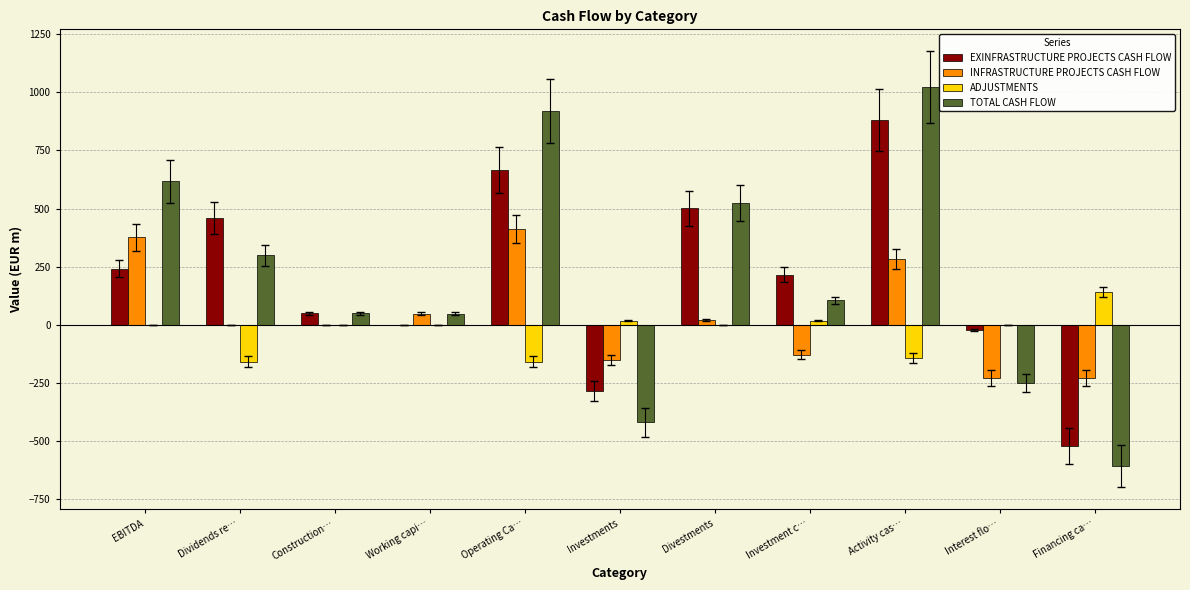

What is the total value across all series at Operating Ca…?

1836